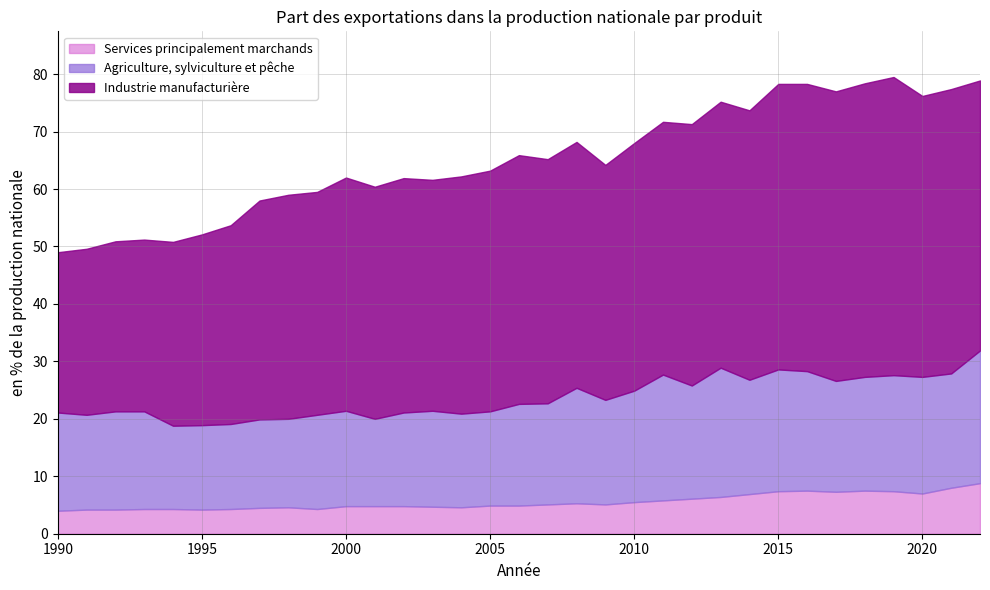

How many lines are shown in the chart?

3